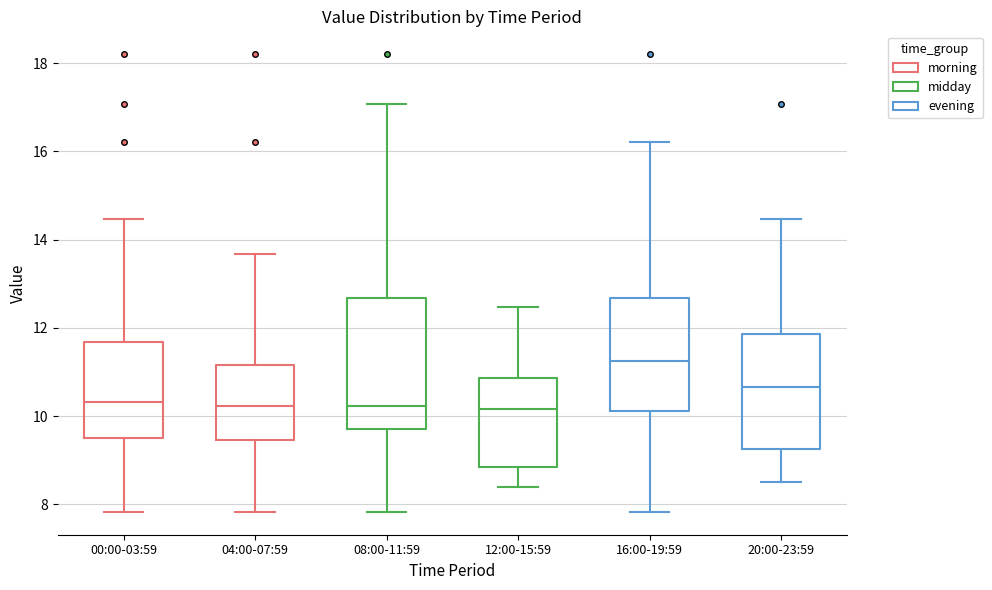

Where does the upper whisker of the box for 16:00-19:59 end on the y-axis? The values are not printed on the chart, so give them approximately, as read against the axis.

16.2